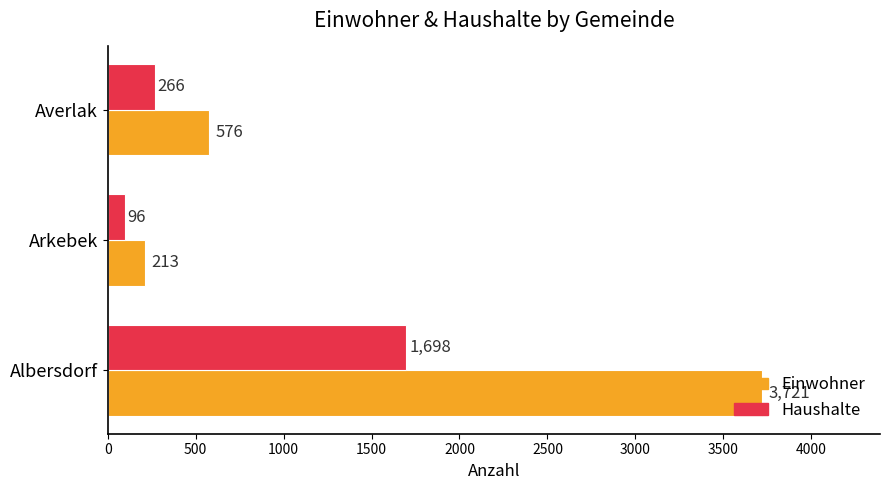

Which series has the largest total across all categories?

Einwohner